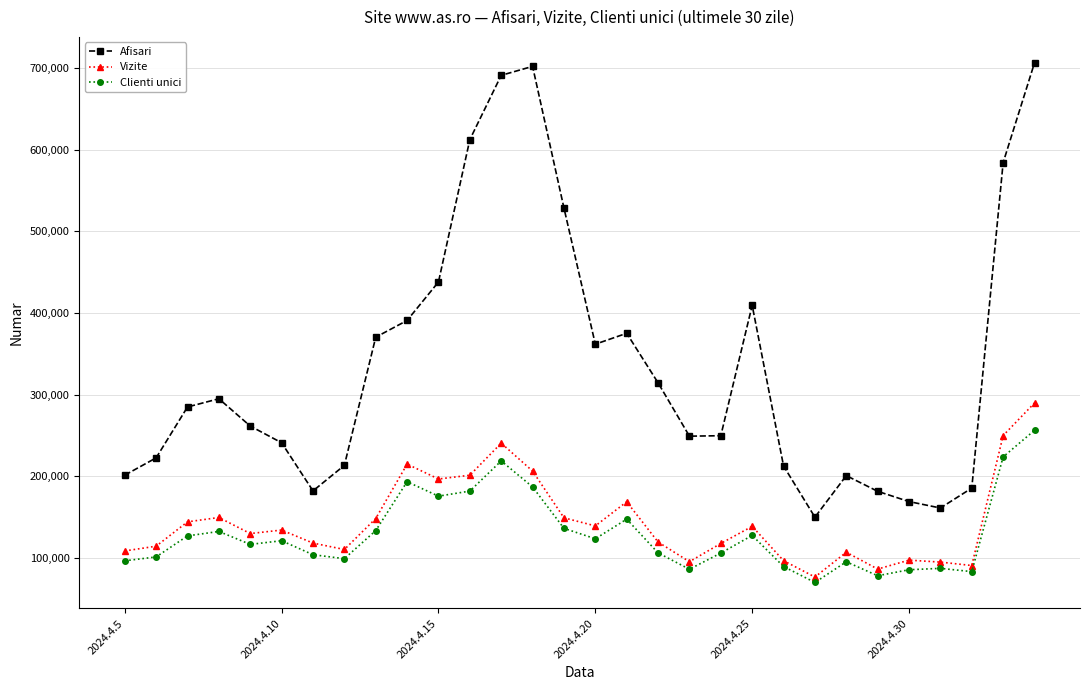

What is the minimum value shown in the chart?

69589